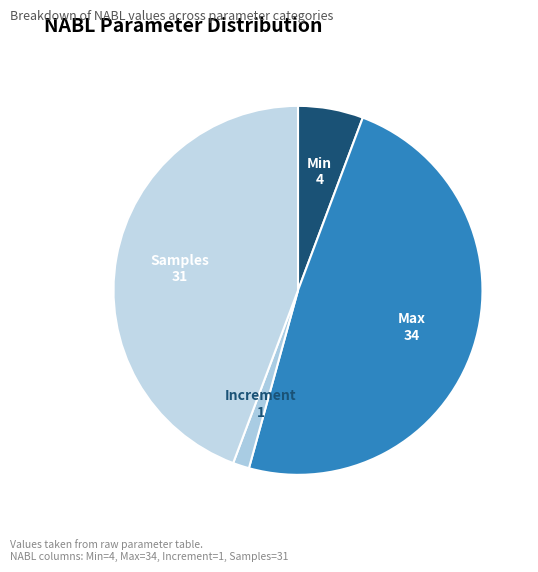

Does any single category account for the majority?

No